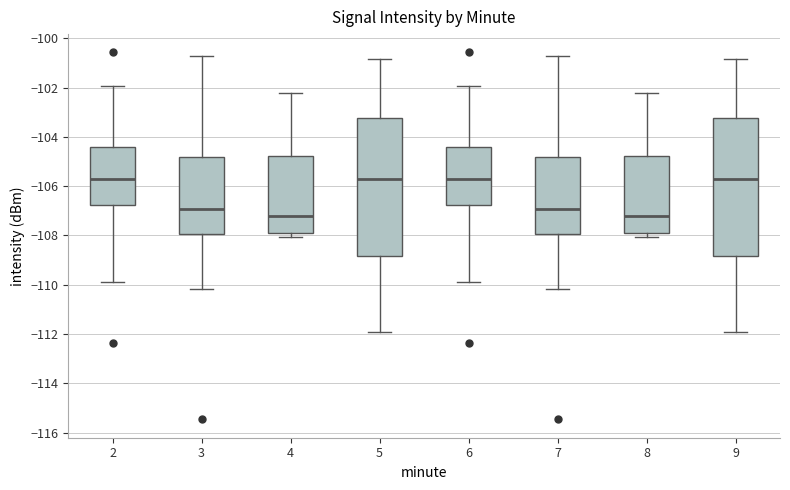

Reading left to right, read every box against the y-axis: the position of its median line, the range the box covers, and the ends of its whiskers. The values are not printed on the chart, so give them approximately, as read against the axis.

2: median -105.6, box -106.8 to -104.4, whiskers -110.0 to -102.0
3: median -107.0, box -108.0 to -104.8, whiskers -110.2 to -100.8
4: median -107.2, box -107.8 to -104.8, whiskers -108.0 to -102.2
5: median -105.8, box -108.8 to -103.2, whiskers -112.0 to -100.8
6: median -105.6, box -106.8 to -104.4, whiskers -110.0 to -102.0
7: median -107.0, box -108.0 to -104.8, whiskers -110.2 to -100.8
8: median -107.2, box -107.8 to -104.8, whiskers -108.0 to -102.2
9: median -105.8, box -108.8 to -103.2, whiskers -112.0 to -100.8